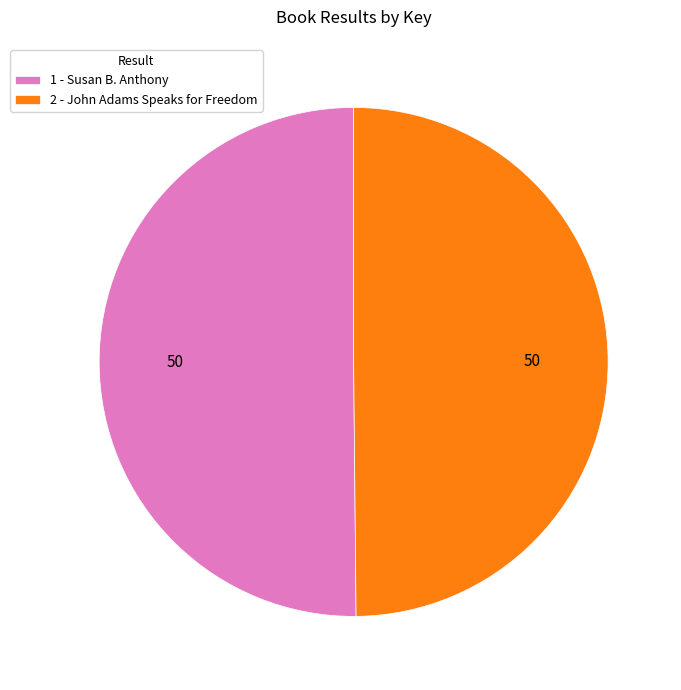

Is it true that 2 is 59% of the pie?

False